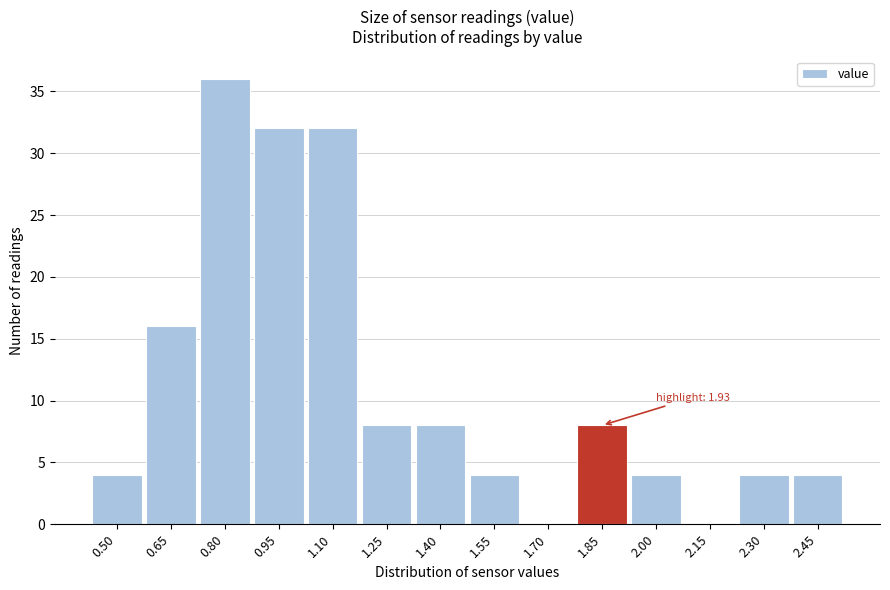

Reading left to right, extract all data points from this chart.

0.50=4	0.65=16	0.80=36	0.95=32	1.10=32	1.25=8	1.40=8	1.55=4	1.70=0	1.85=8	2.00=4	2.15=0	2.30=4	2.45=4